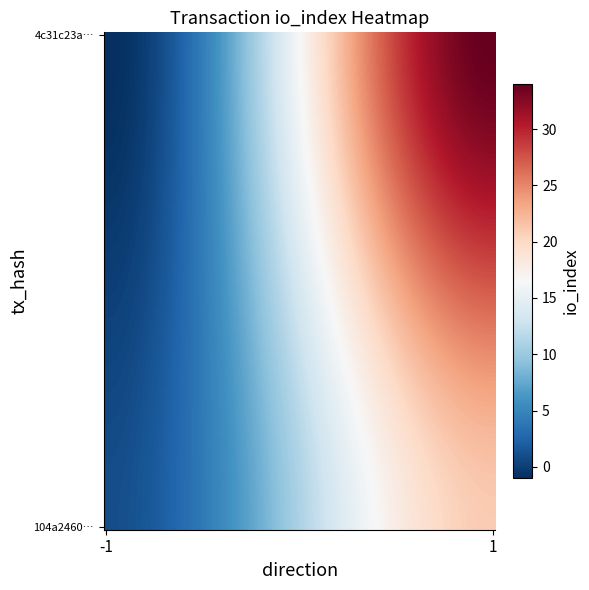

Which series has the widest spread of values?

4c31c23a7cb663449283ea891f32bacc830d4e1